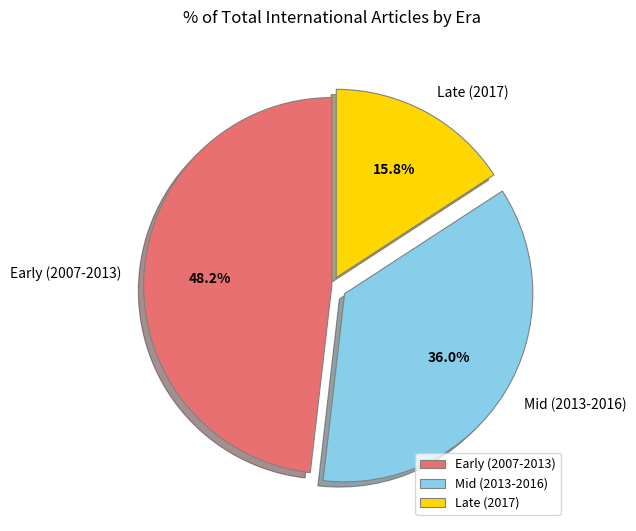

To the nearest percent, what is the difference between the largest and smallest slice percentages?

32%